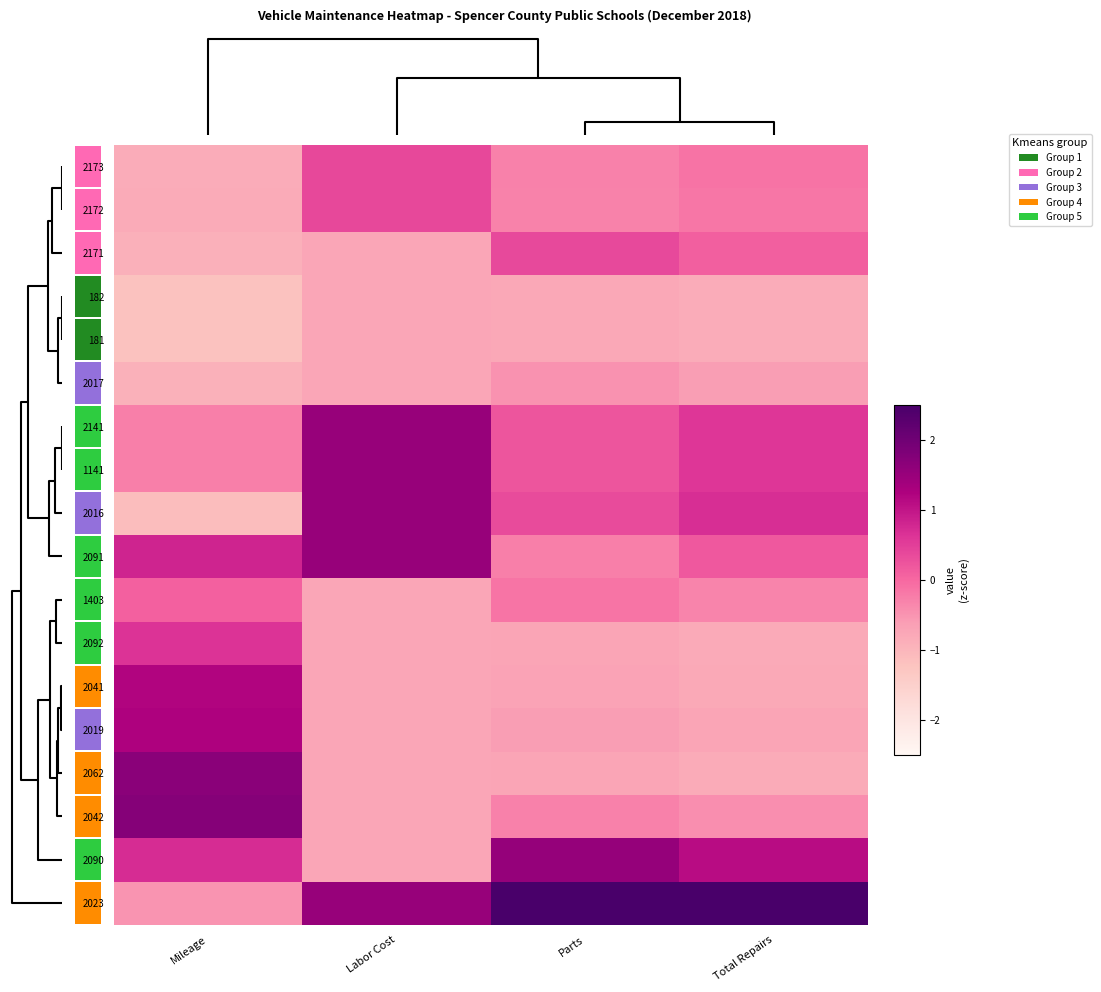

At which category is the sum across all series the highest?

Total Repairs